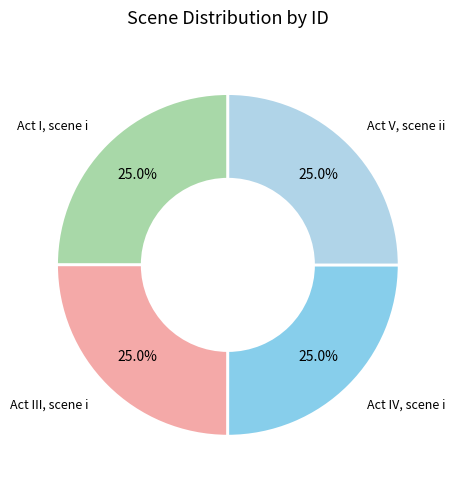

What percentage do Act I, scene i and Act IV, scene i together represent?

50.0%